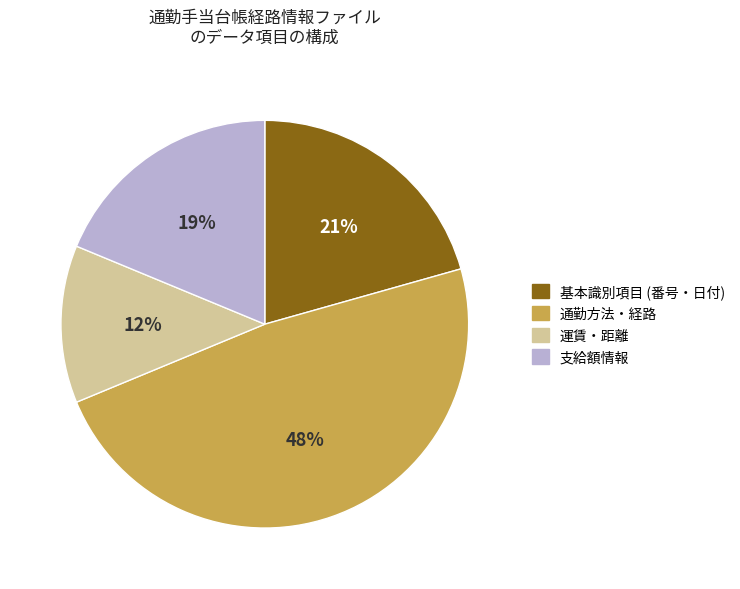

To the nearest percent, what is the difference between the largest and smallest slice percentages?

36%